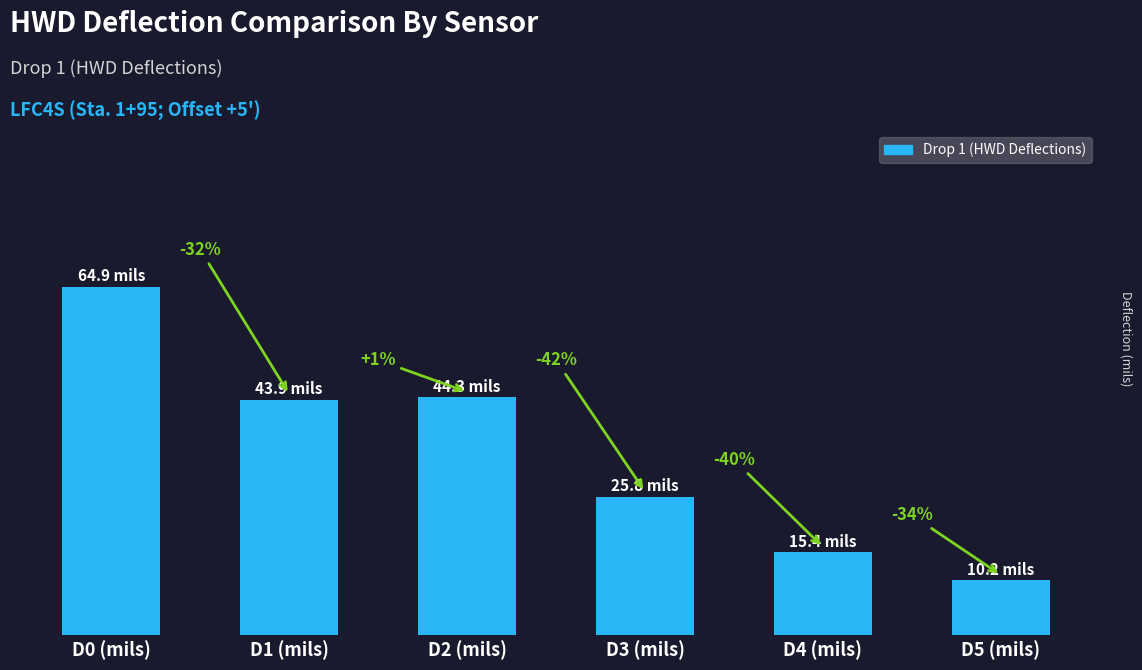

What is the sum of all values?

204.5